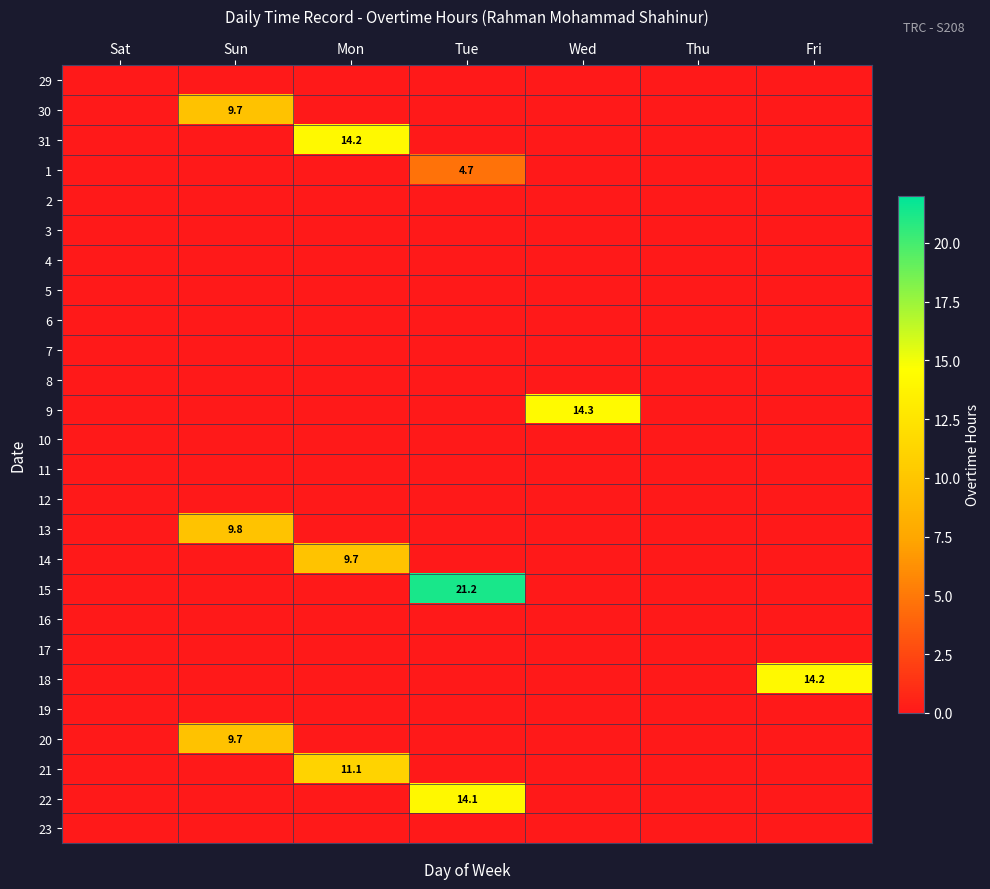

What is the total value across all series at Sun?

29.1